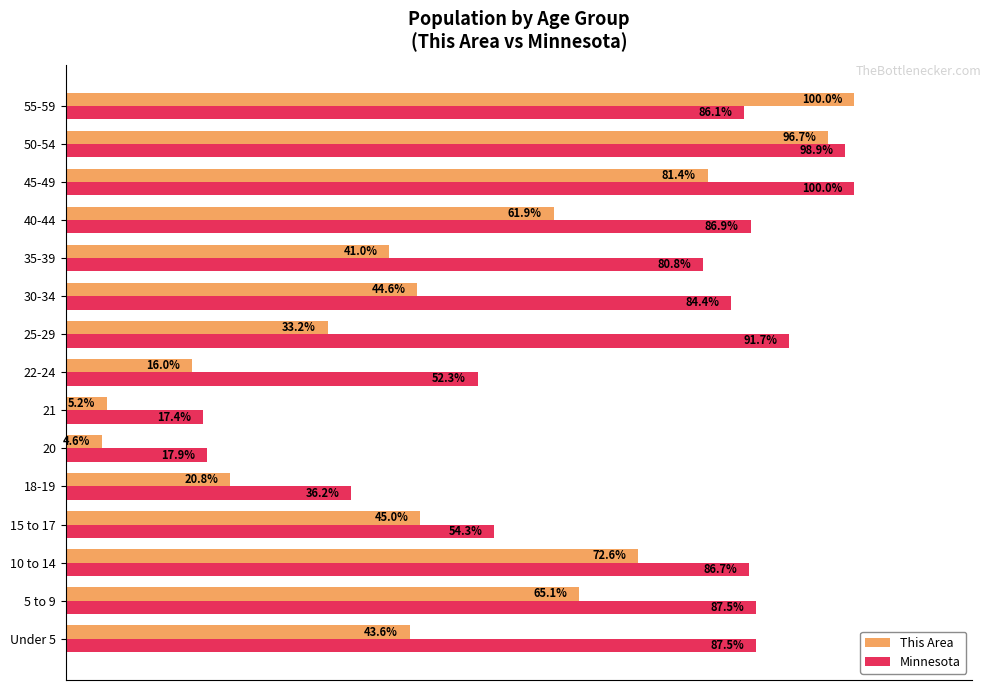

Which series has the widest spread of values?

This Area